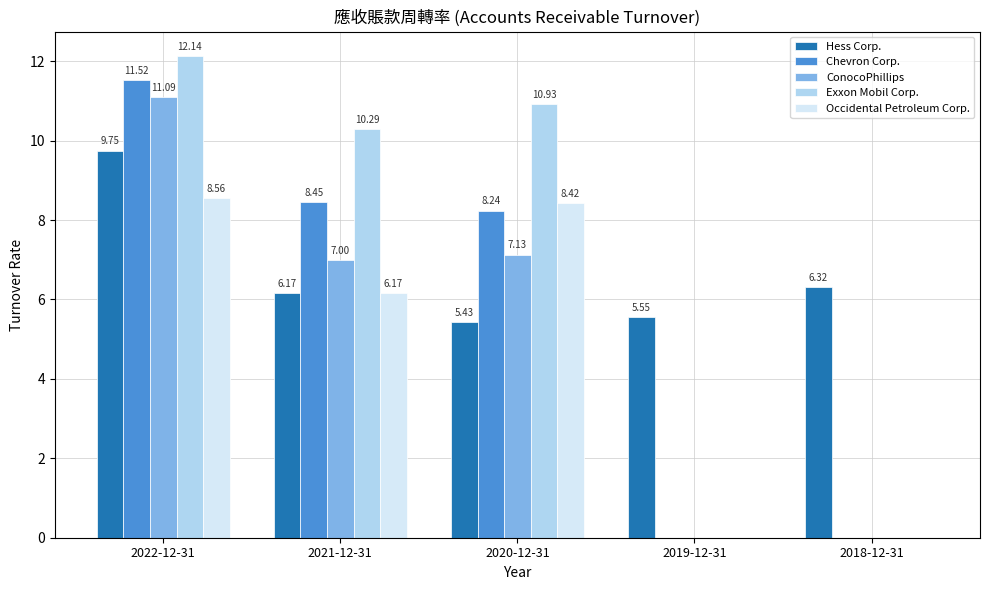

Which series changed the most between 2022-12-31 and 2018-12-31?

Exxon Mobil Corp.